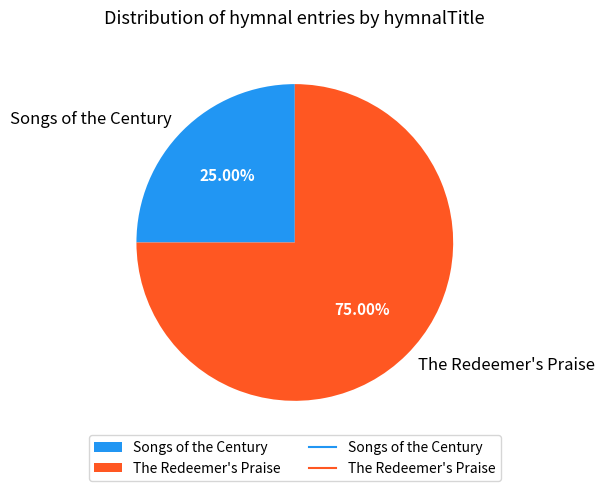

Does Songs of the Century account for over 50% of the chart?

No